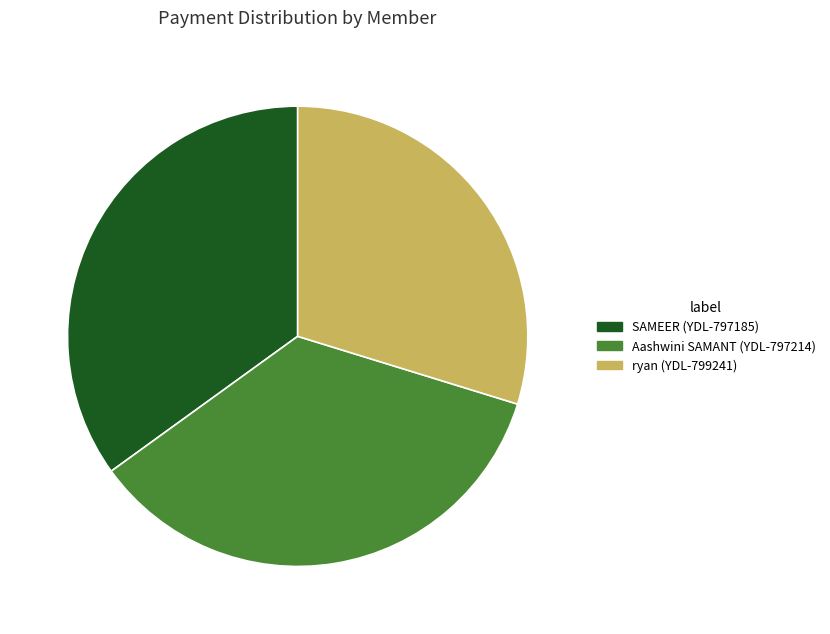

What is the smallest slice in the pie chart?

ryan (YDL-799241)